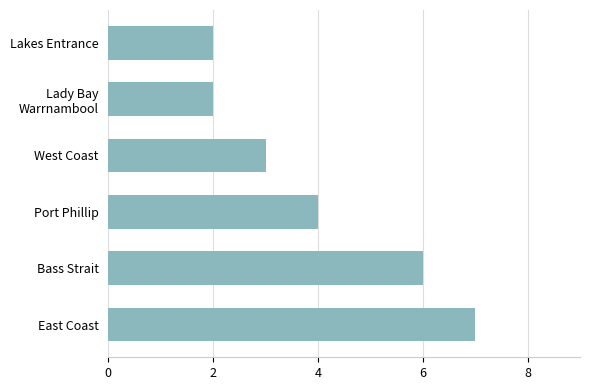

How many values are between 2 and 6?

5